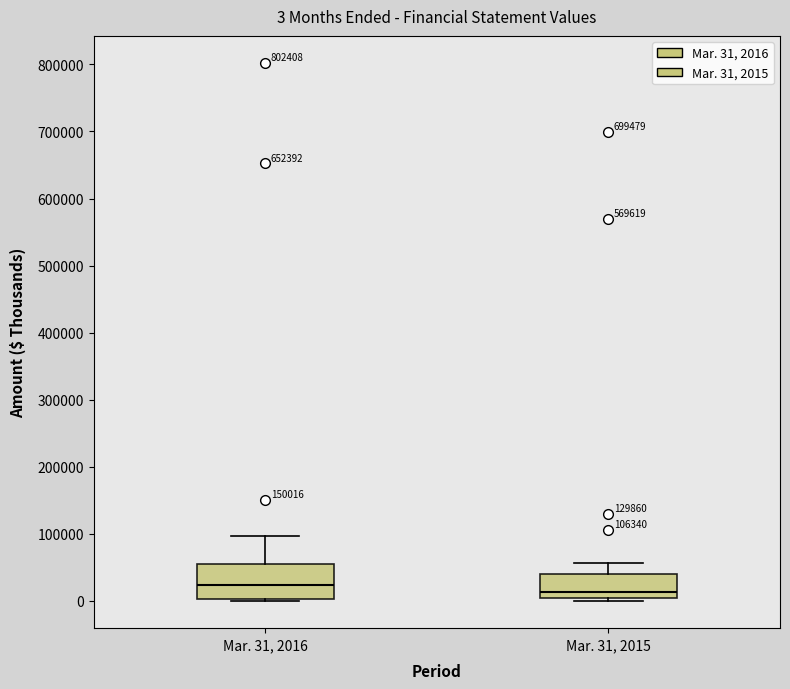

Which box has the highest median line?

Mar. 31, 2016